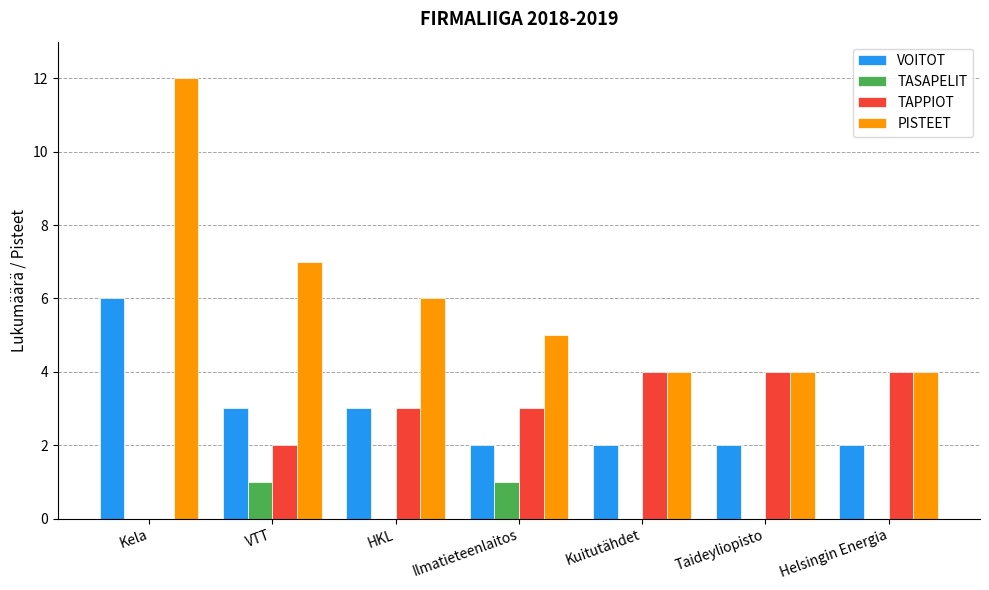

Which series has the largest total across all categories?

PISTEET